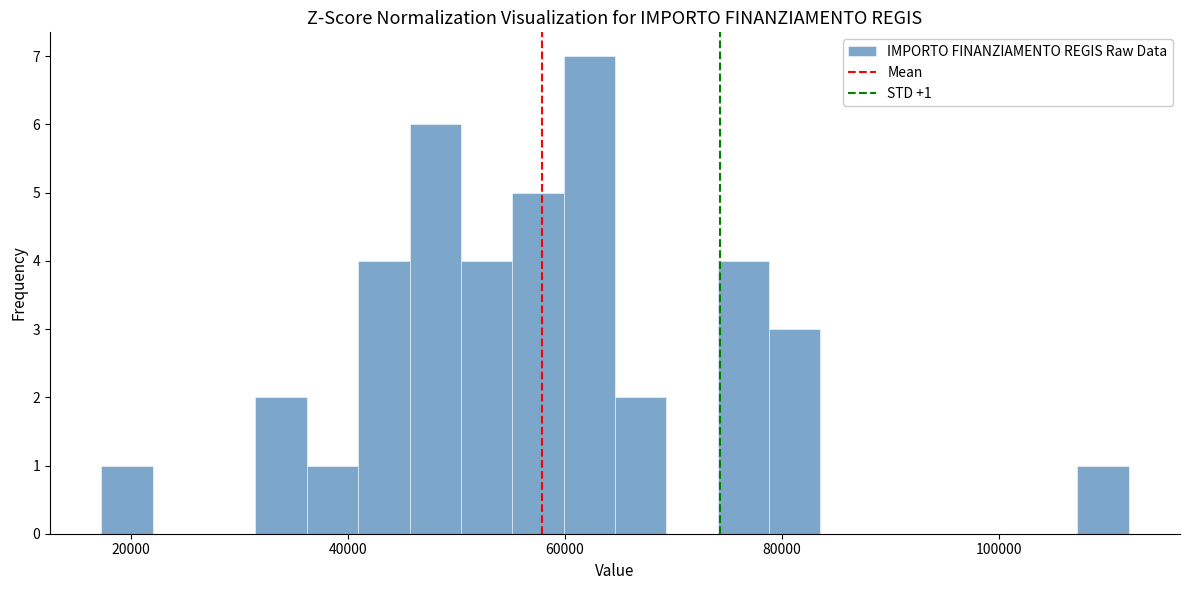

Read against the x-axis, roughly where is the centre of the tallest bar?

62000